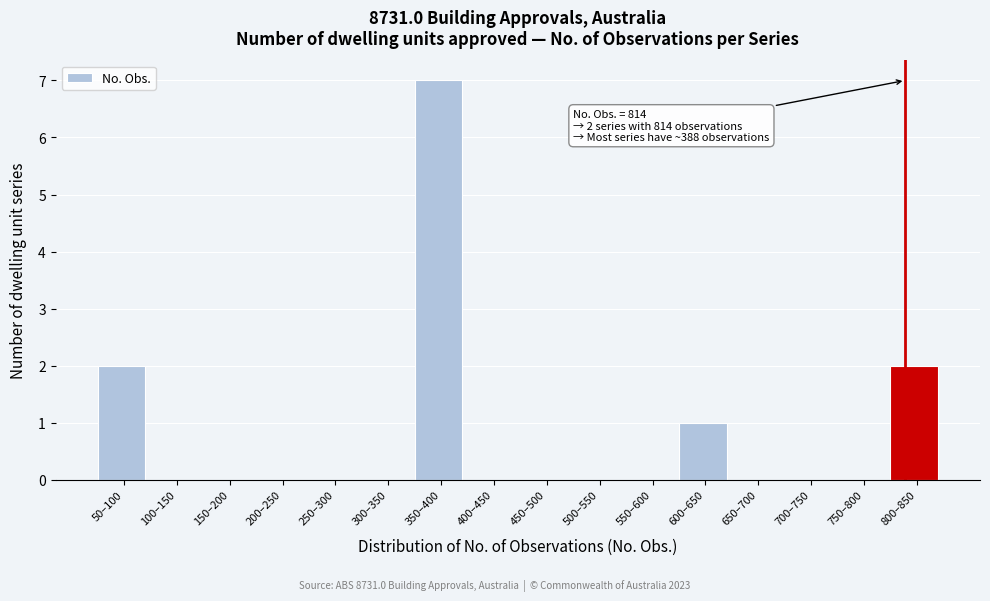

Reading left to right, transcribe all the data shown in this chart.

50–100=2	100–150=0	150–200=0	200–250=0	250–300=0	300–350=0	350–400=7	400–450=0	450–500=0	500–550=0	550–600=0	600–650=1	650–700=0	700–750=0	750–800=0	800–850=2